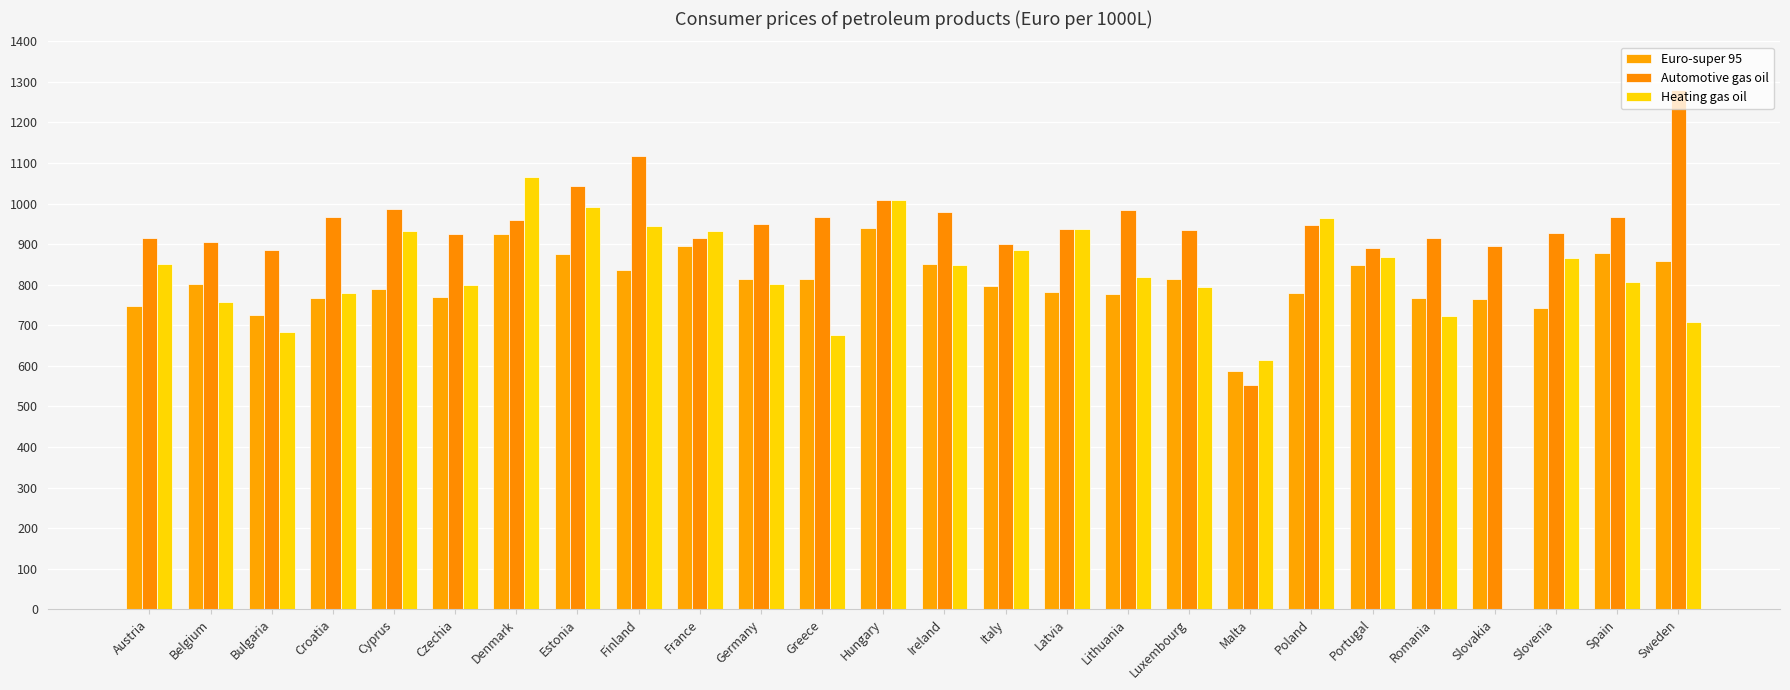

How many series are shown in this chart?

3